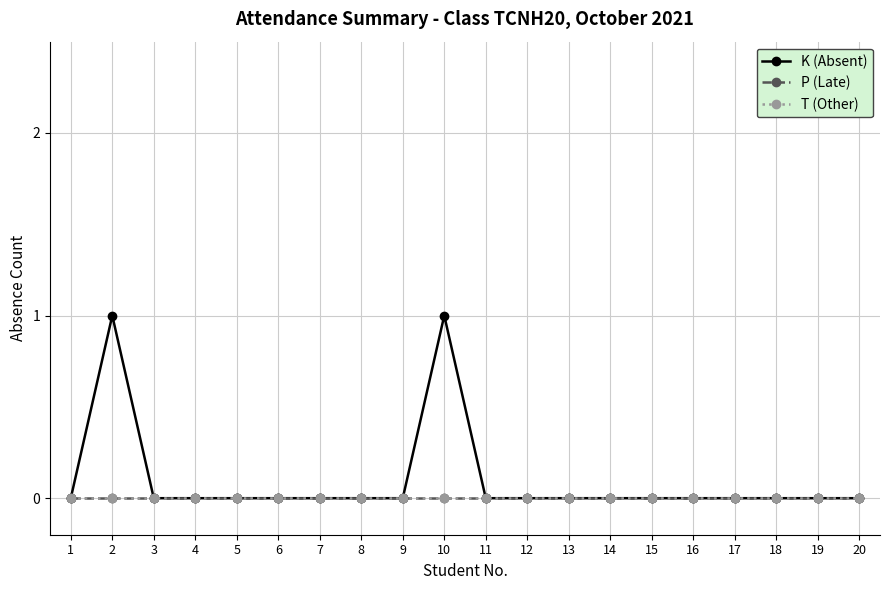

Is this an area chart (filled region under the line)?

No